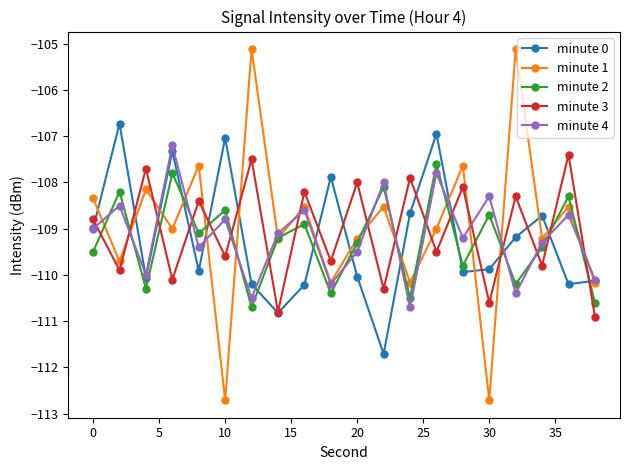

What is the minimum value for minute 2?

-110.7